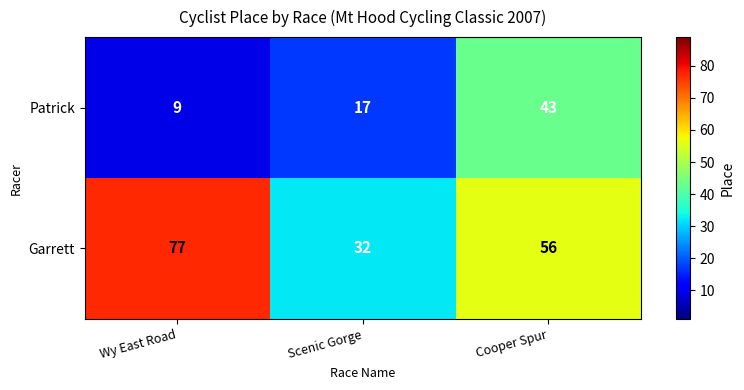

True or false: Patrick has a value of 3 at Wy East Road.

False